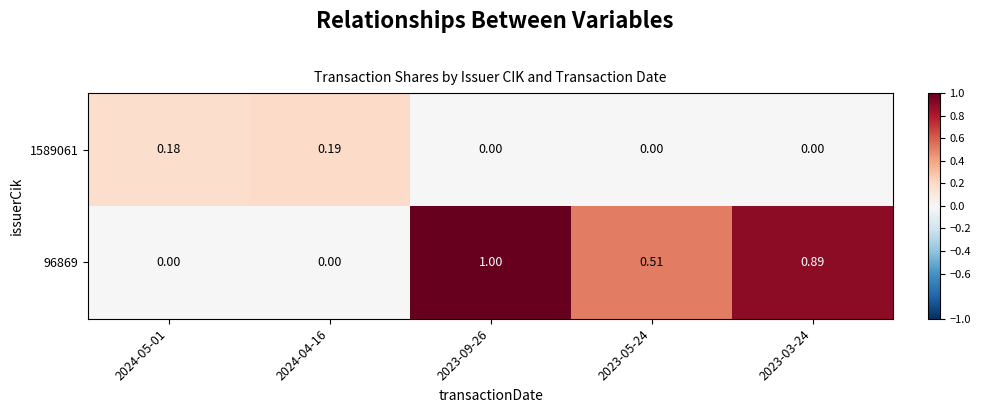

Which series has the largest total across all categories?

96869